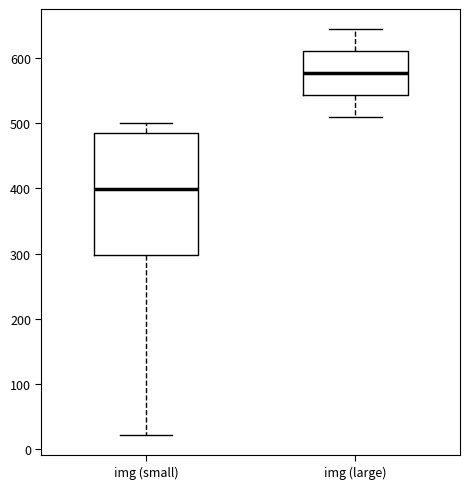

Reading left to right, transcribe this box plot: for each box, give where its median line is, the range the box spans, and where its two whiskers end, as read against the y-axis. The values are not printed on the chart, so give them approximately, as read against the axis.

img (small): median 400, box 300 to 480, whiskers 20 to 500
img (large): median 580, box 540 to 610, whiskers 510 to 640